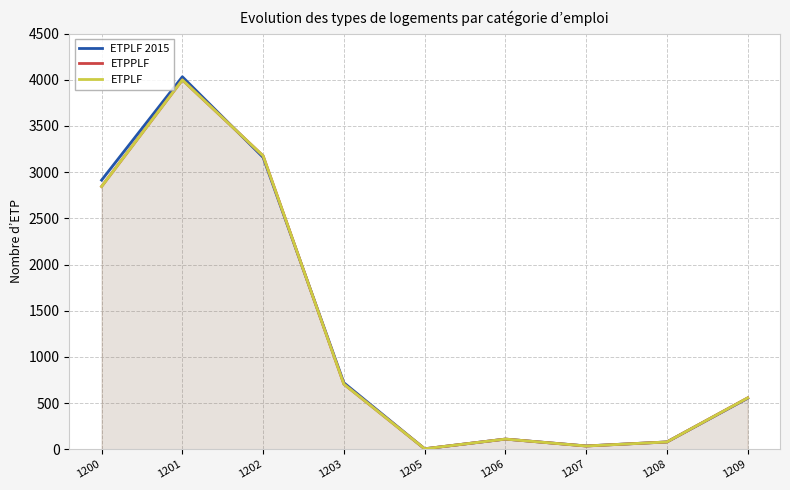

At which category does ETPLF reach its first local peak?

1201